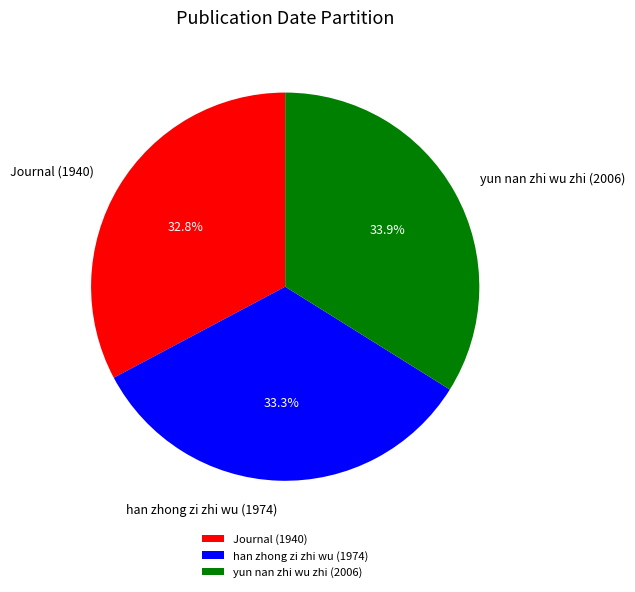

Is it true that yun nan zhi wu zhi (2006) is 29% of the pie?

False